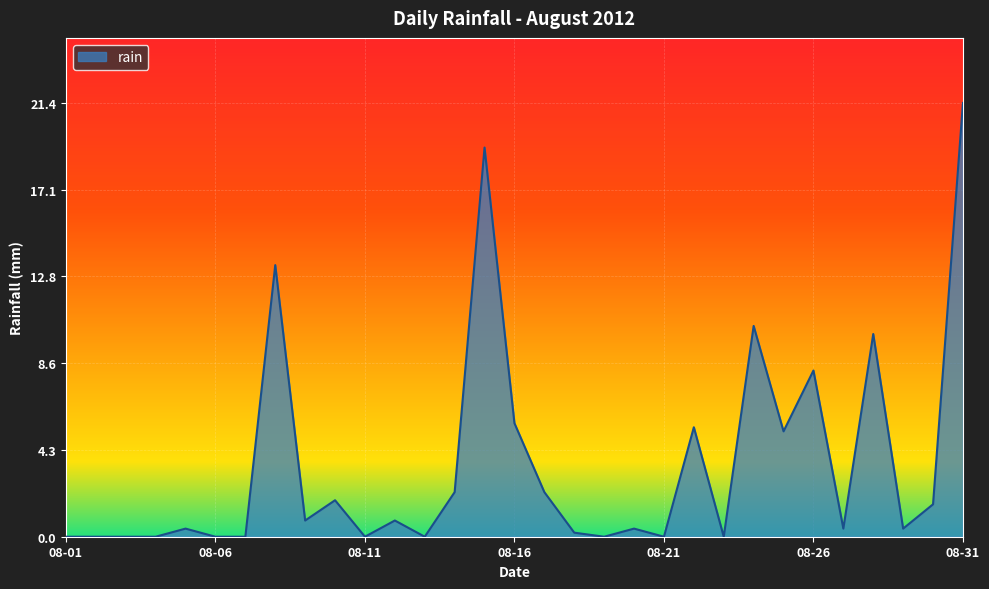

How many lines are shown in the chart?

1